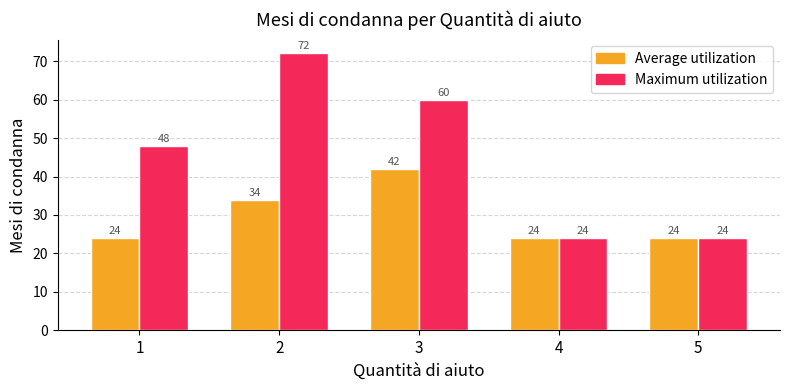

Which series has the largest total across all categories?

Maximum utilization